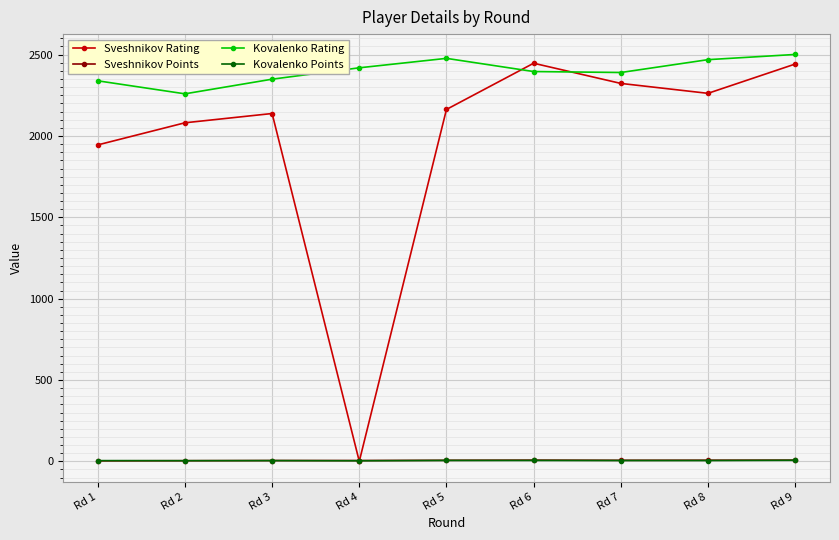

How many interior local valleys does the Sveshnikov Rating series have?

2